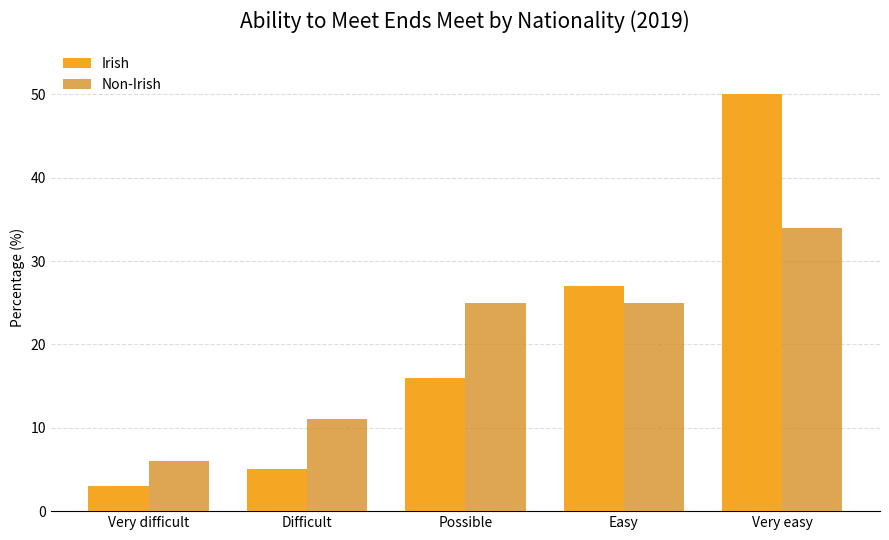

At how many categories does at least one series exceed 3?

5